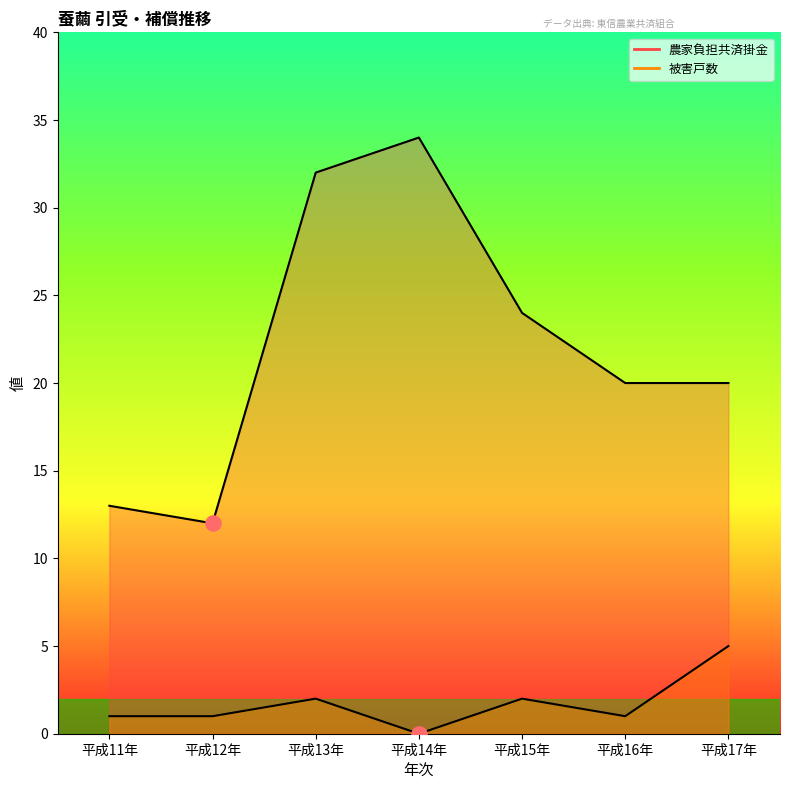

Which series contains the lowest Y value?

被害戸数